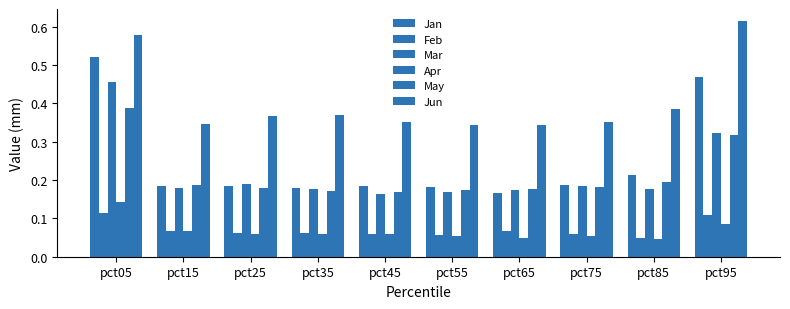

Reading left to right, transcribe all the data shown in this chart.

Jan: pct05=0.5	pct15=0.2	pct25=0.2	pct35=0.2	pct45=0.2	pct55=0.2	pct65=0.2	pct75=0.2	pct85=0.2	pct95=0.5
Feb: pct05=0.1	pct15=0.1	pct25=0.1	pct35=0.1	pct45=0.1	pct55=0.1	pct65=0.1	pct75=0.1	pct85=0.0	pct95=0.1
Mar: pct05=0.5	pct15=0.2	pct25=0.2	pct35=0.2	pct45=0.2	pct55=0.2	pct65=0.2	pct75=0.2	pct85=0.2	pct95=0.3
Apr: pct05=0.1	pct15=0.1	pct25=0.1	pct35=0.1	pct45=0.1	pct55=0.1	pct65=0.0	pct75=0.1	pct85=0.0	pct95=0.1
May: pct05=0.4	pct15=0.2	pct25=0.2	pct35=0.2	pct45=0.2	pct55=0.2	pct65=0.2	pct75=0.2	pct85=0.2	pct95=0.3
Jun: pct05=0.6	pct15=0.3	pct25=0.4	pct35=0.4	pct45=0.4	pct55=0.3	pct65=0.3	pct75=0.4	pct85=0.4	pct95=0.6